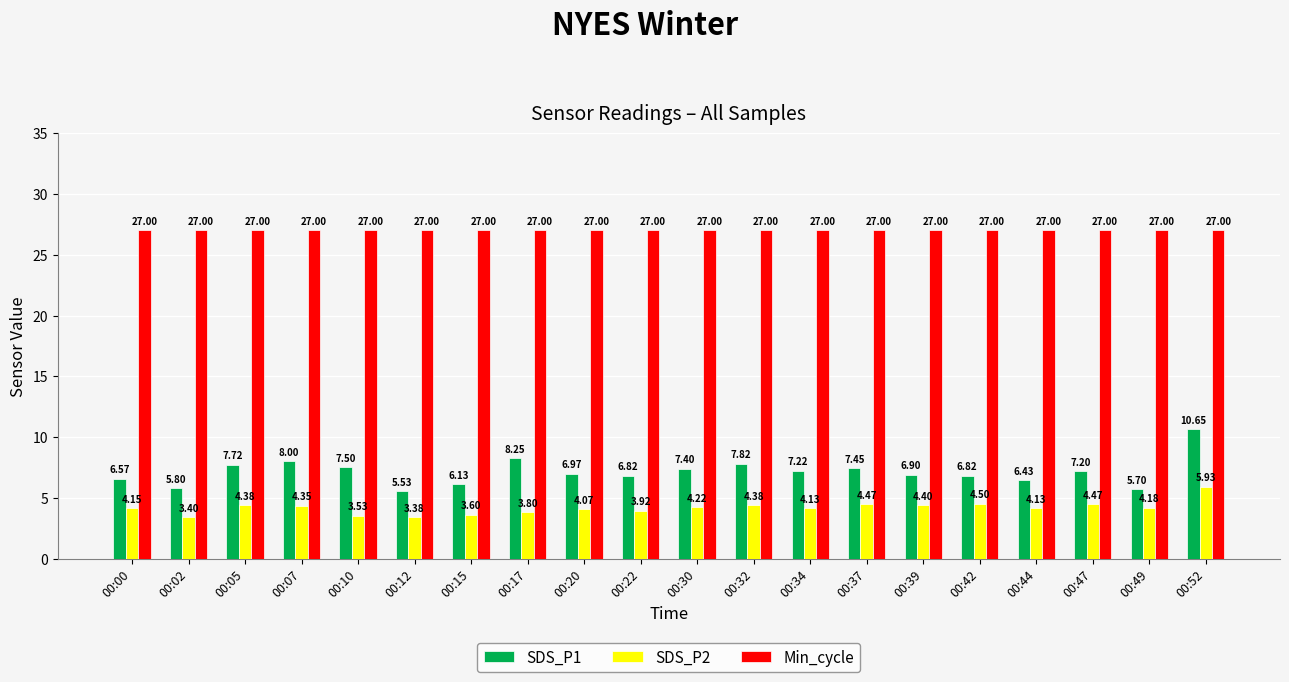

What is the minimum value for Min_cycle?

27.0